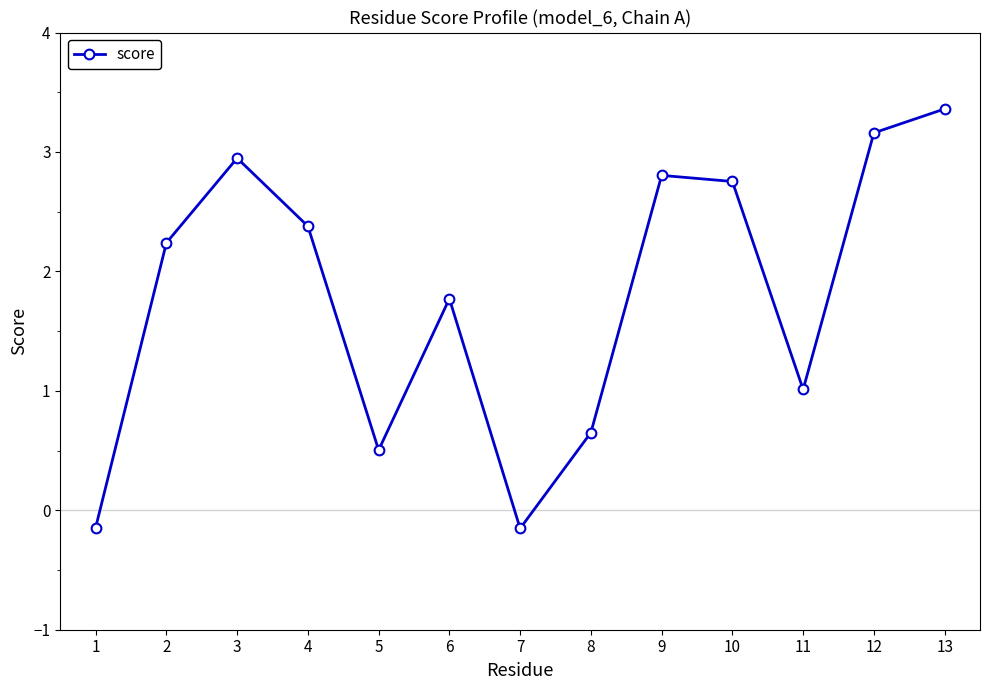

What is the maximum value shown in the chart?

3.4